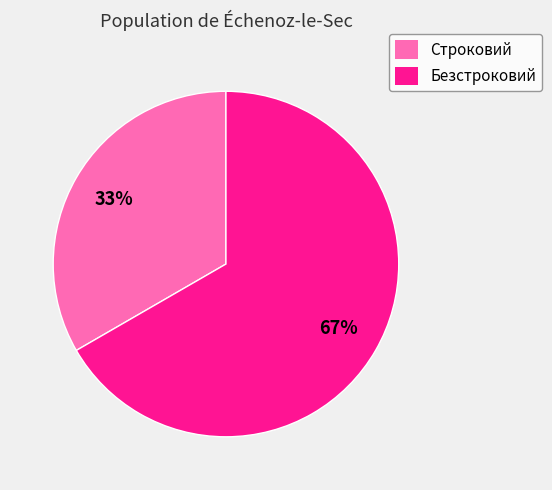

Which category accounts for the majority?

Безстроковий